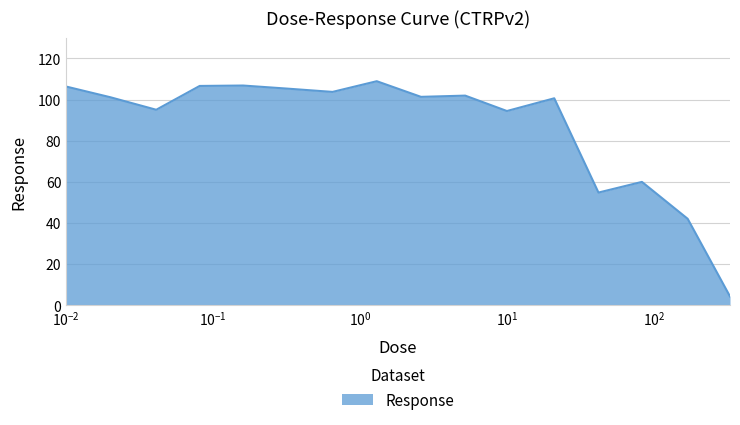

What is the greatest value displayed?

108.9